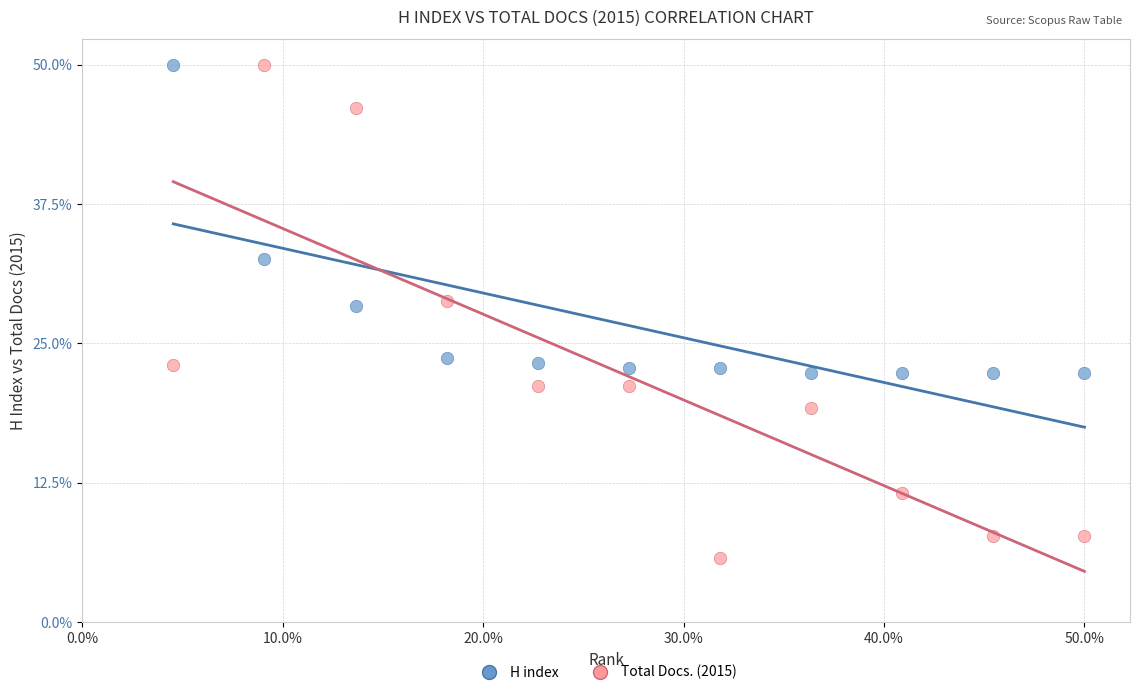

What are all the series names shown in the legend?

H index, Total Docs. (2015)